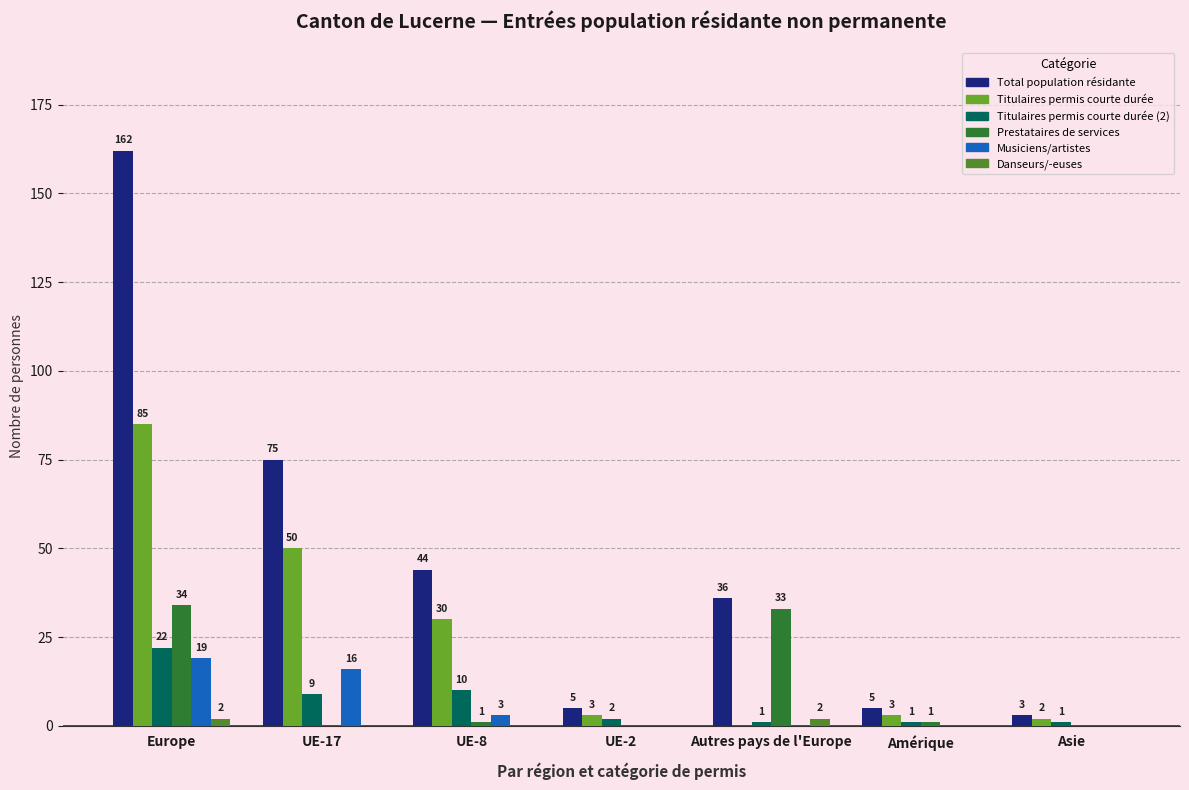

What is the highest value of the Musiciens/artistes series?

19